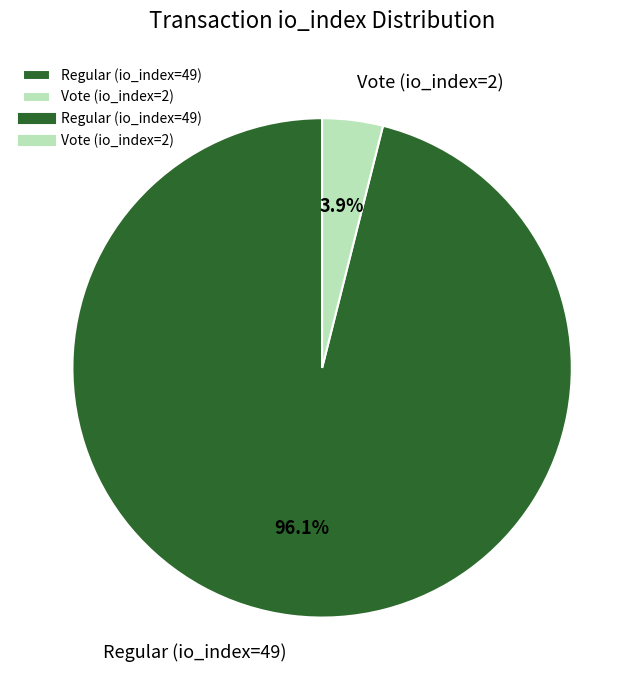

Is the sum of Vote (io_index=2) and Regular (io_index=49) greater than half?

Yes